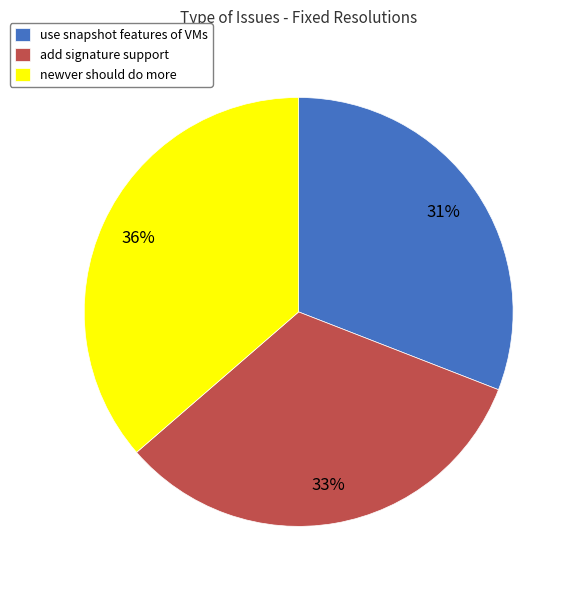

The add signature support slice represents 33% of the pie. True or false?

True